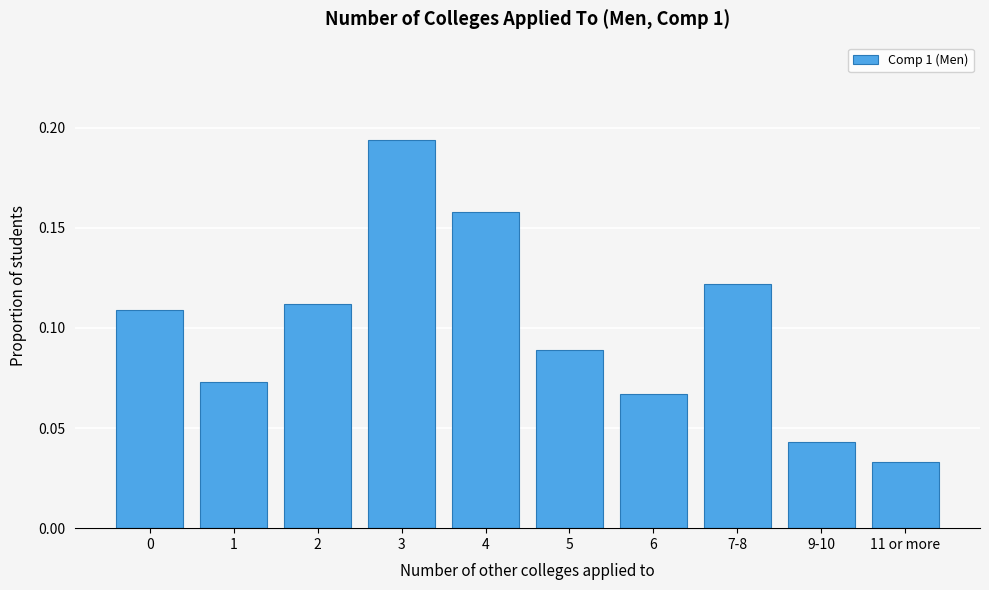

Is it true that the value at 6 is 0.0?

False